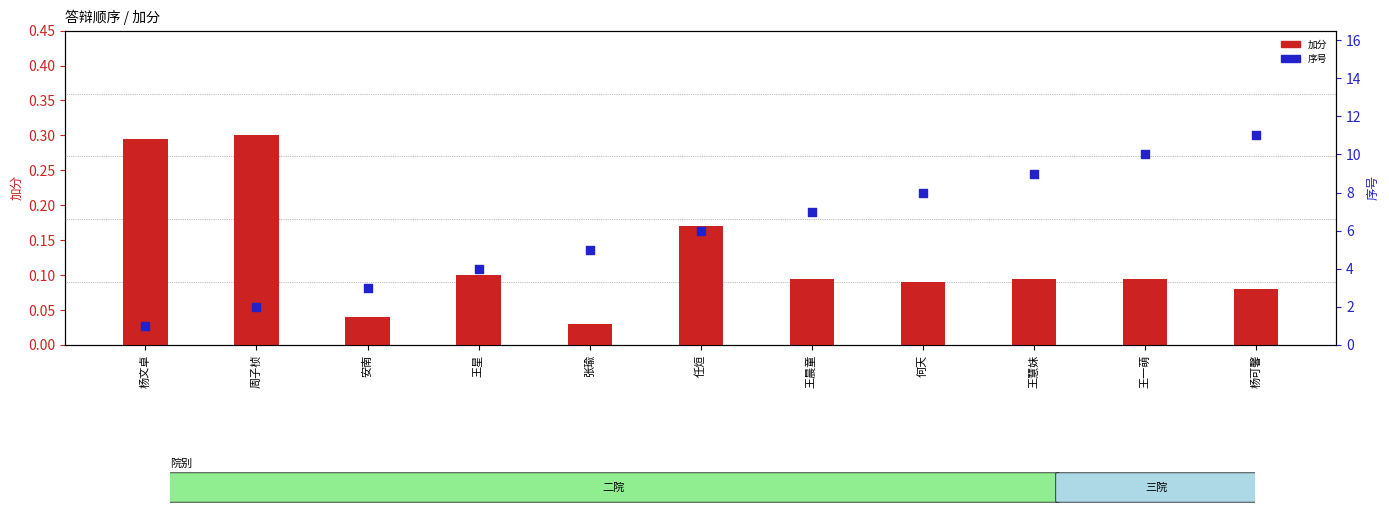

Which series reaches the minimum Y coordinate?

加分